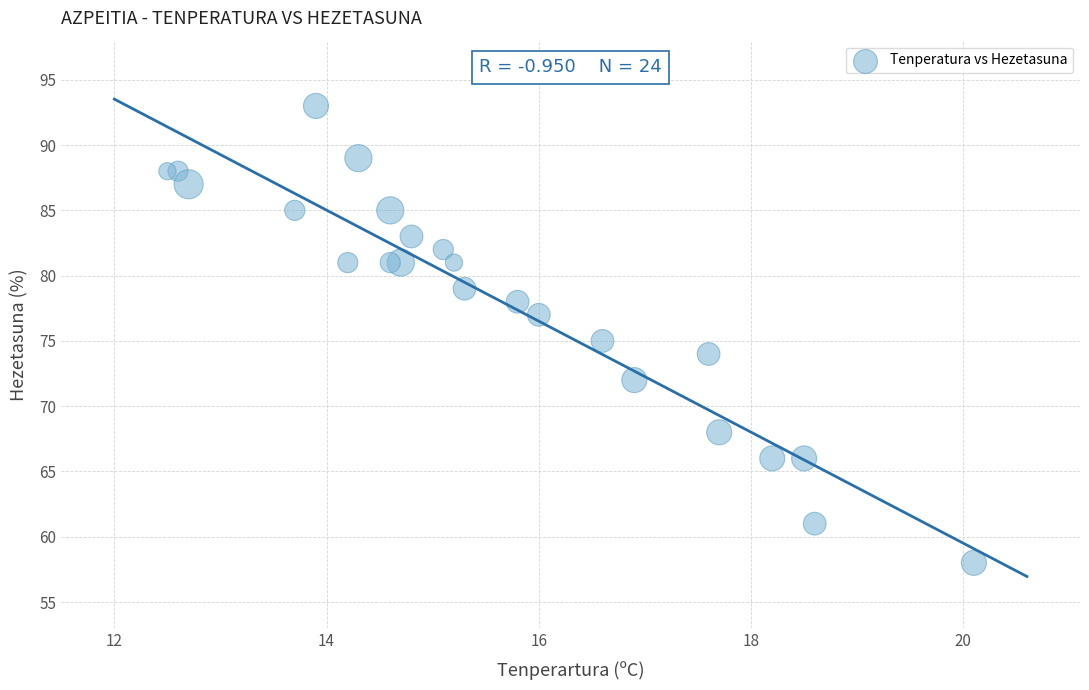

What is the range of Y values (max minus min)?

35